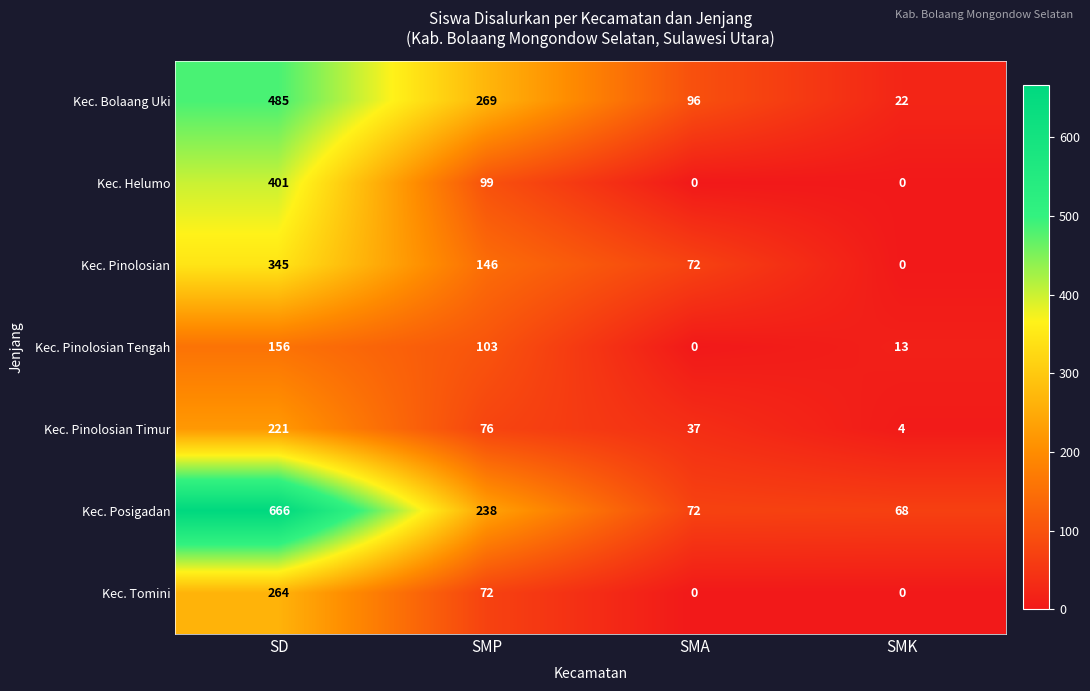

How many Kec. Pinolosian values are between 72 and 345?

3